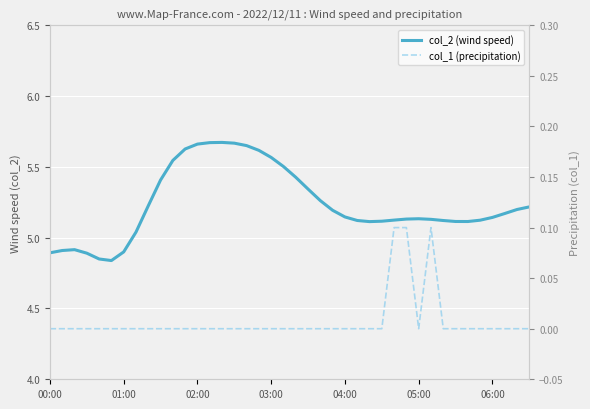

Which series has the largest range (max minus min)?

col_2 (wind speed)